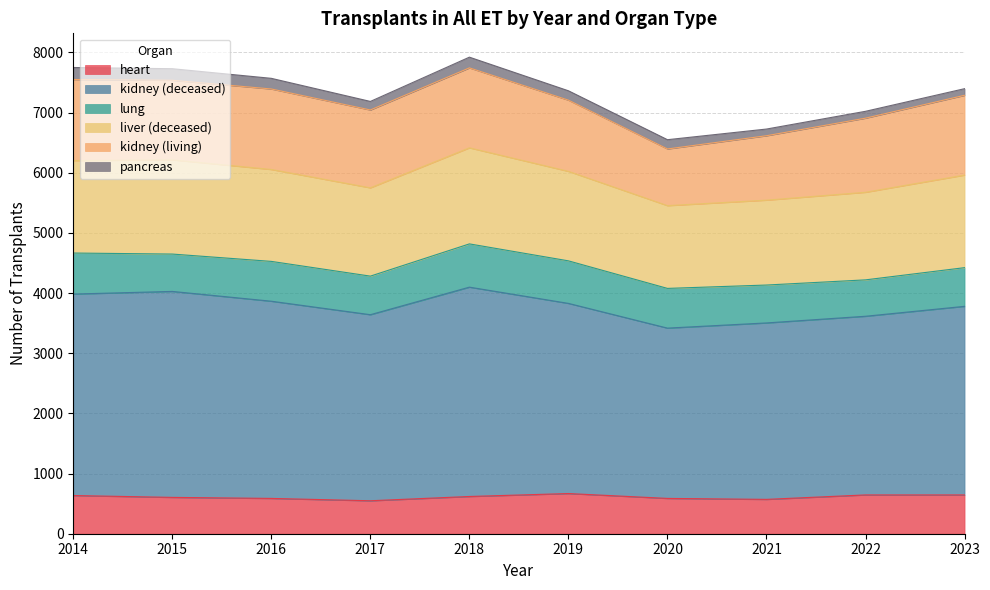

What is the highest value of the heart series?

668